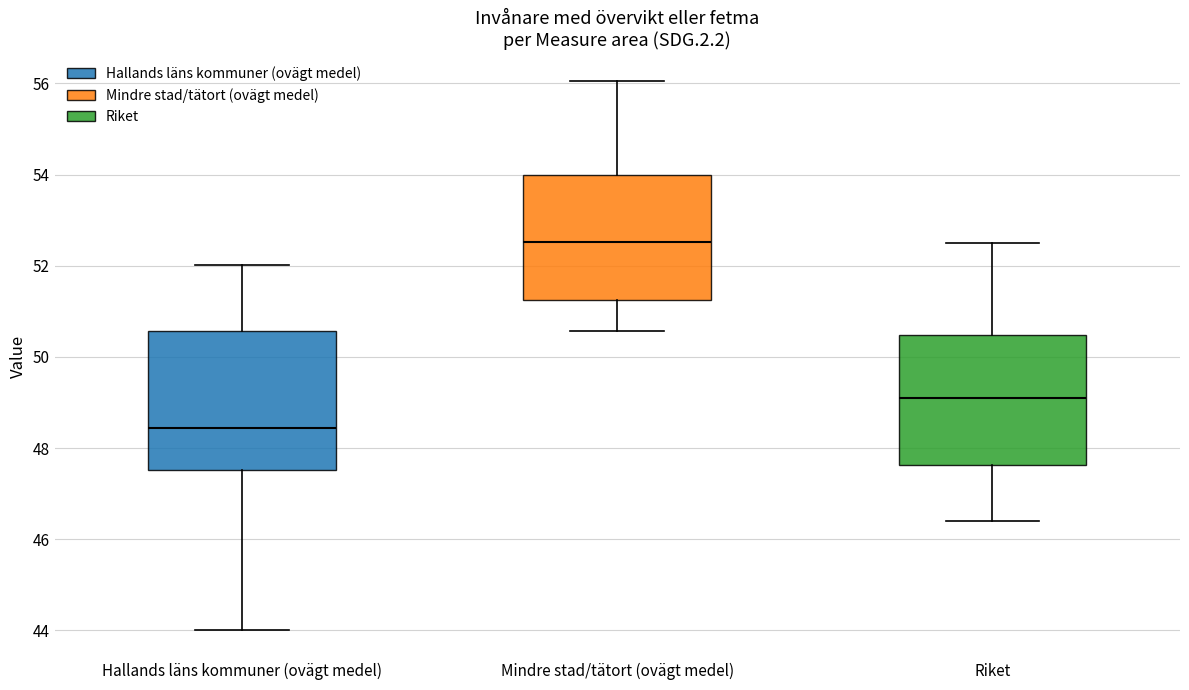

Where does the upper whisker of the box for Mindre stad/tätort (ovägt medel) end on the y-axis? The values are not printed on the chart, so give them approximately, as read against the axis.

56.0